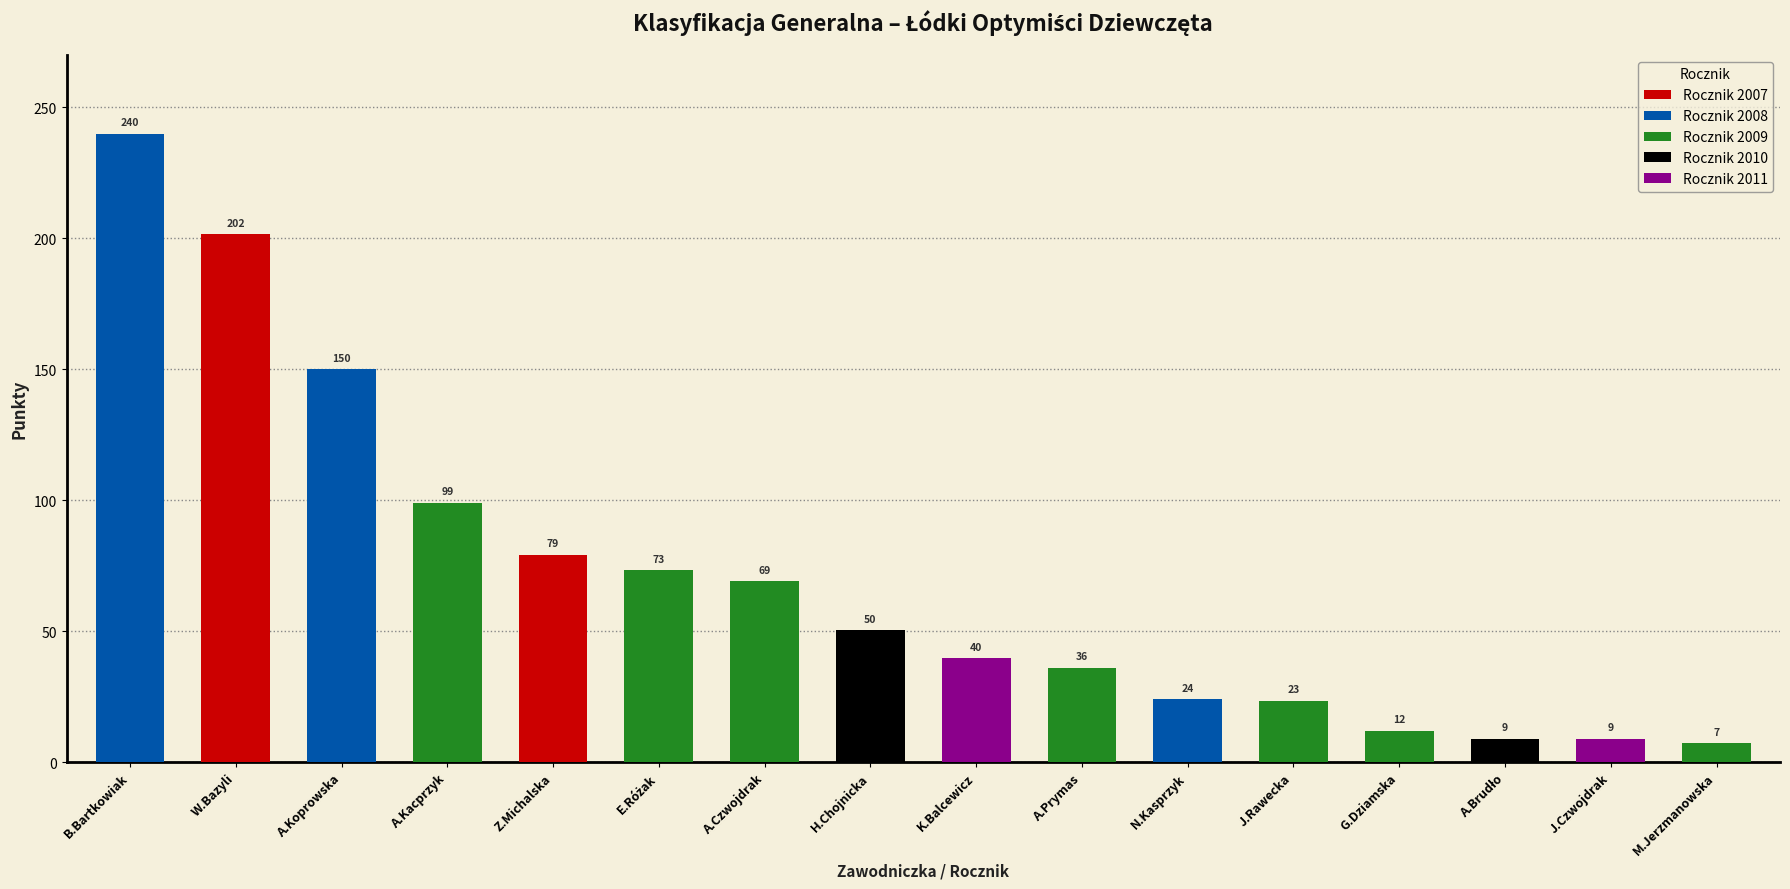

Reading right to left, extract all data points from this chart.

Rocznik 2007: M.Jerzmanowska=0.0	J.Czwojdrak=0.0	A.Brudło=0.0	G.Dziamska=0.0	J.Rawecka=0.0	N.Kasprzyk=0.0	A.Prymas=0.0	K.Balcewicz=0.0	H.Chojnicka=0.0	A.Czwojdrak=0.0	E.Różak=0.0	Z.Michalska=79.2	A.Kacprzyk=0.0	A.Koprowska=0.0	W.Bazyli=201.6	B.Bartkowiak=0.0
Rocznik 2008: M.Jerzmanowska=0.0	J.Czwojdrak=0.0	A.Brudło=0.0	G.Dziamska=0.0	J.Rawecka=0.0	N.Kasprzyk=24.0	A.Prymas=0.0	K.Balcewicz=0.0	H.Chojnicka=0.0	A.Czwojdrak=0.0	E.Różak=0.0	Z.Michalska=0.0	A.Kacprzyk=0.0	A.Koprowska=150.0	W.Bazyli=0.0	B.Bartkowiak=240.0
Rocznik 2009: M.Jerzmanowska=7.2	J.Czwojdrak=0.0	A.Brudło=0.0	G.Dziamska=12.0	J.Rawecka=23.4	N.Kasprzyk=0.0	A.Prymas=36.0	K.Balcewicz=0.0	H.Chojnicka=0.0	A.Czwojdrak=69.0	E.Różak=73.2	Z.Michalska=0.0	A.Kacprzyk=99.0	A.Koprowska=0.0	W.Bazyli=0.0	B.Bartkowiak=0.0
Rocznik 2010: M.Jerzmanowska=0.0	J.Czwojdrak=0.0	A.Brudło=9.0	G.Dziamska=0.0	J.Rawecka=0.0	N.Kasprzyk=0.0	A.Prymas=0.0	K.Balcewicz=0.0	H.Chojnicka=50.4	A.Czwojdrak=0.0	E.Różak=0.0	Z.Michalska=0.0	A.Kacprzyk=0.0	A.Koprowska=0.0	W.Bazyli=0.0	B.Bartkowiak=0.0
Rocznik 2011: M.Jerzmanowska=0.0	J.Czwojdrak=9.0	A.Brudło=0.0	G.Dziamska=0.0	J.Rawecka=0.0	N.Kasprzyk=0.0	A.Prymas=0.0	K.Balcewicz=39.6	H.Chojnicka=0.0	A.Czwojdrak=0.0	E.Różak=0.0	Z.Michalska=0.0	A.Kacprzyk=0.0	A.Koprowska=0.0	W.Bazyli=0.0	B.Bartkowiak=0.0